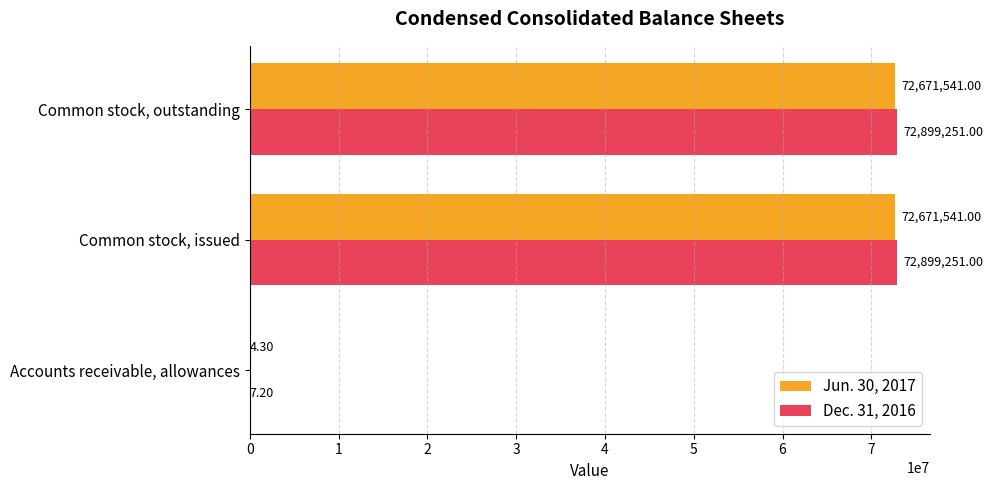

Between Accounts receivable, allowances and Common stock, outstanding, which series saw the biggest shift?

Dec. 31, 2016